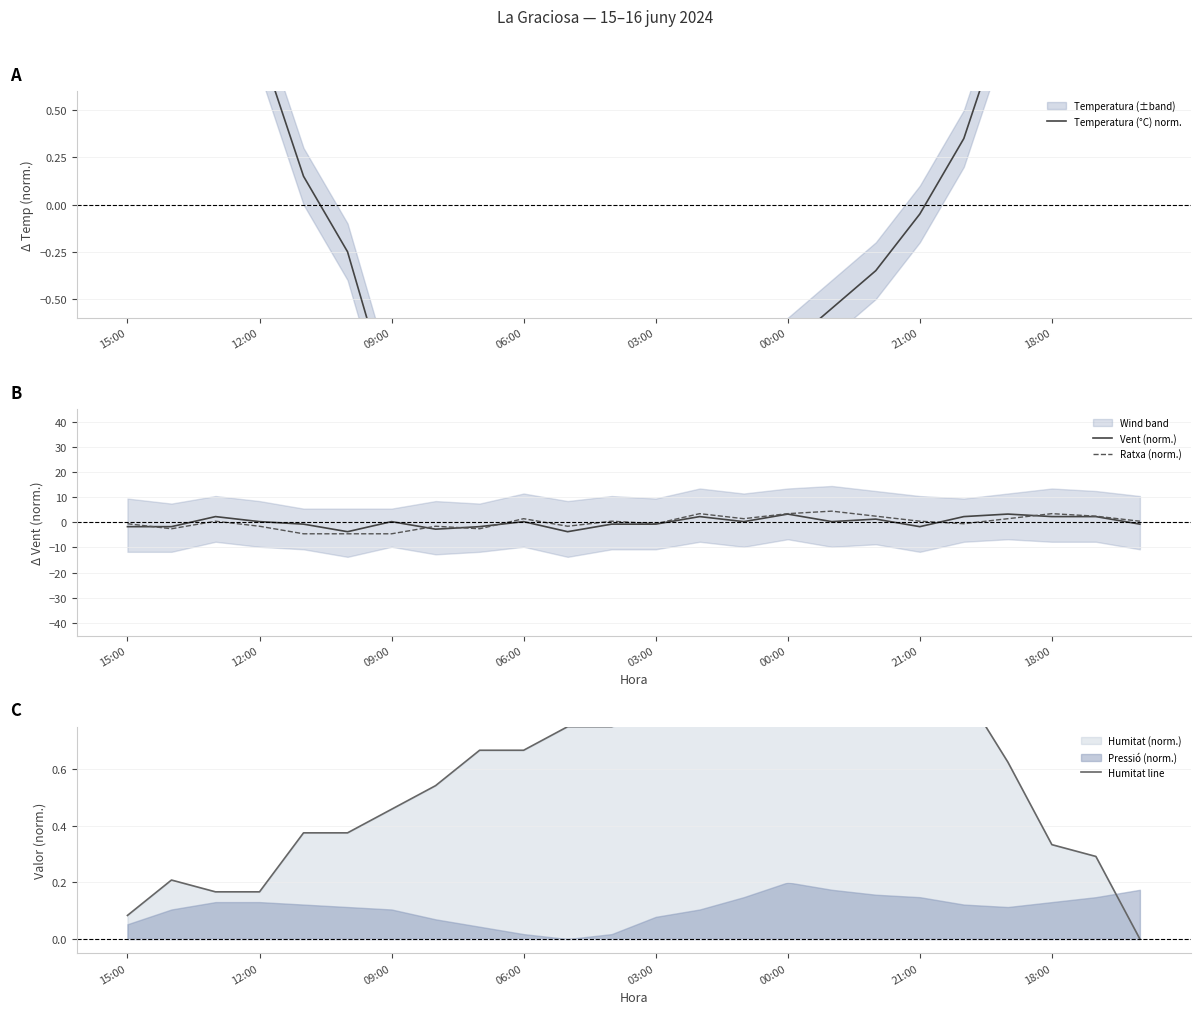

The Ratxa (norm.) series shows -1.6 at 12:00. True or false?

True